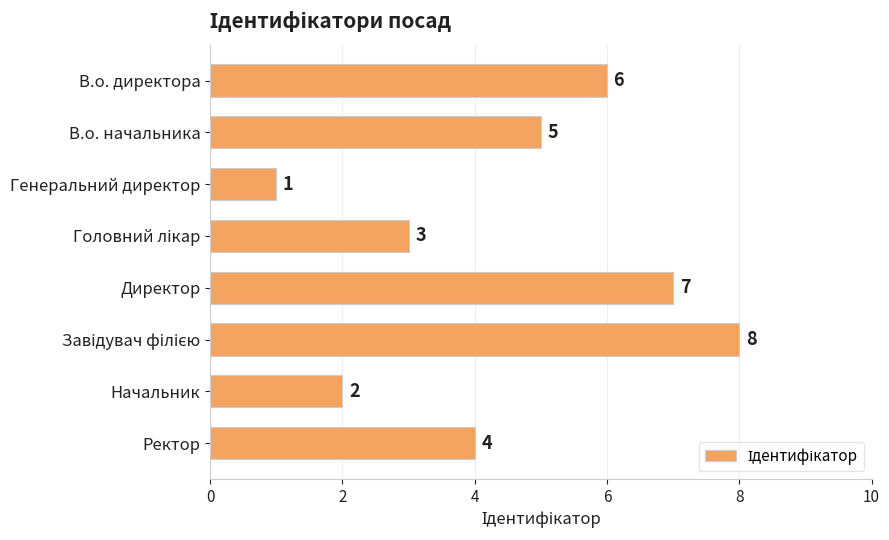

Is it true that the value at Директор is 5?

False